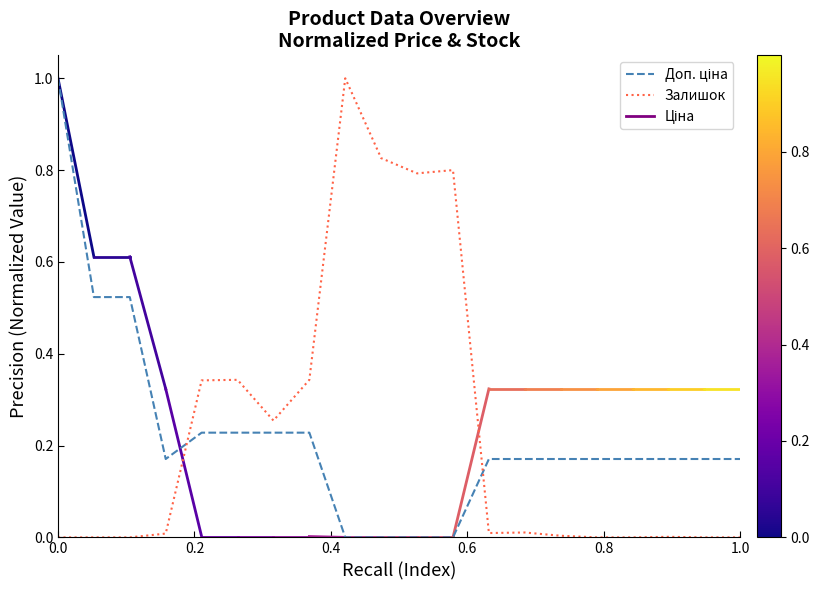

At how many categories does at least one series exceed 0?

20